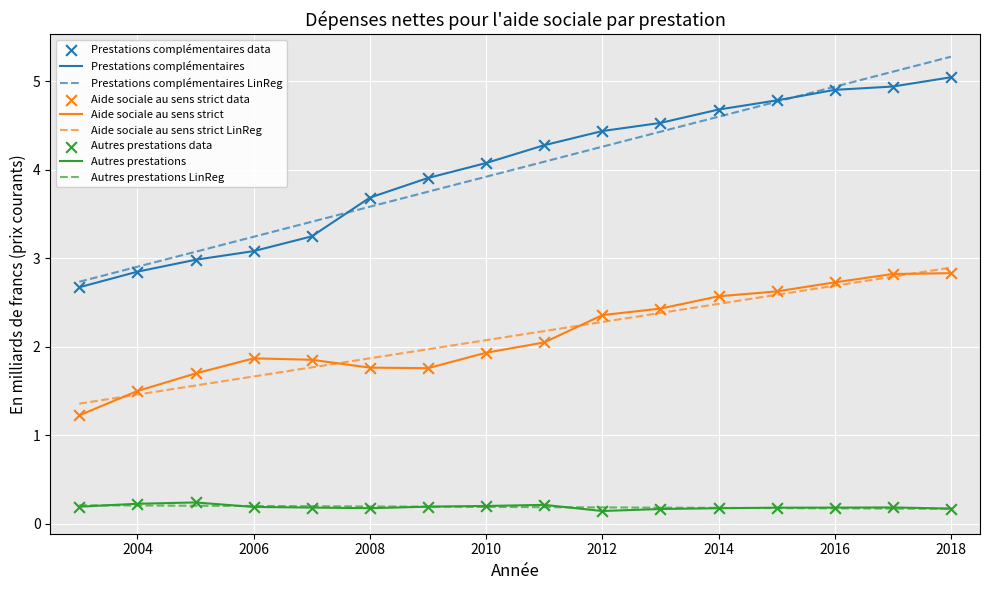

At how many categories does at least one series exceed 2?

16